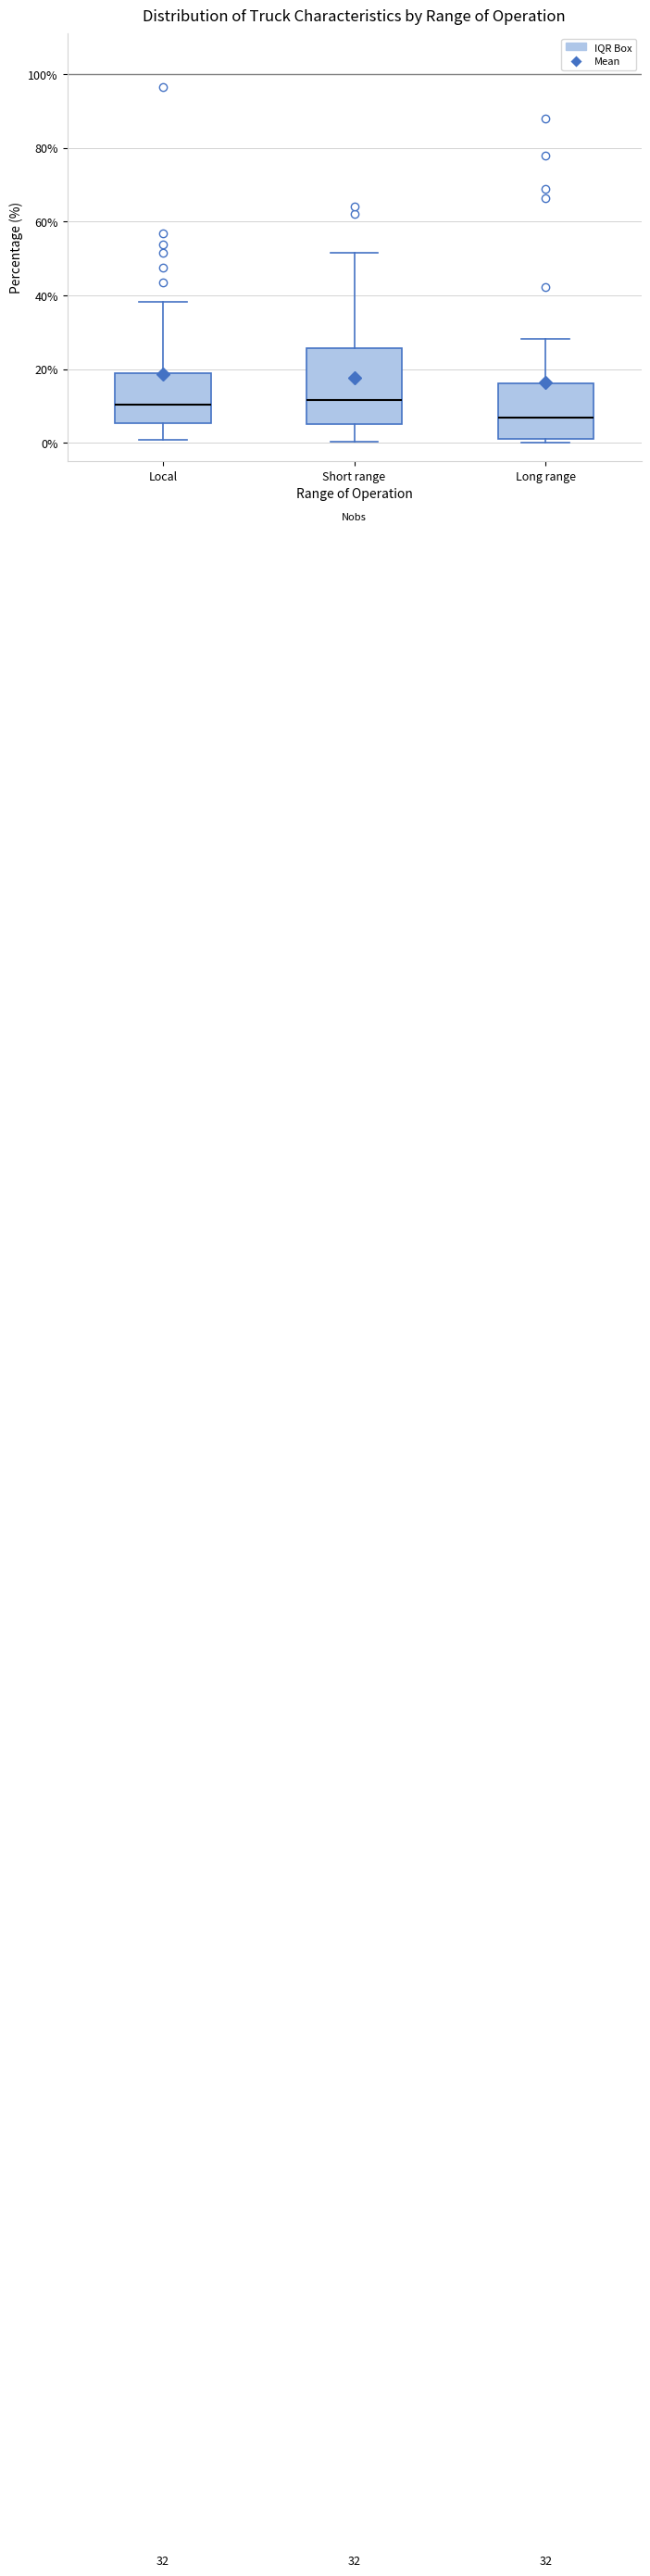

Comparing the boxes themselves (not the whiskers), which one is the tallest?

Short range